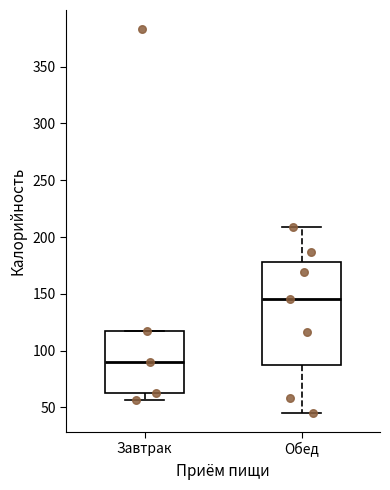

Which box's median line is the highest?

Обед